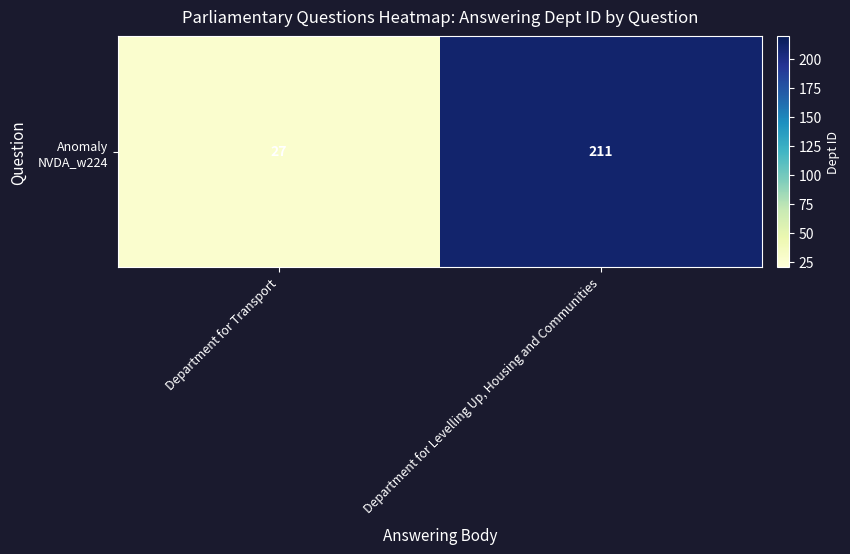

What is the average value?

119